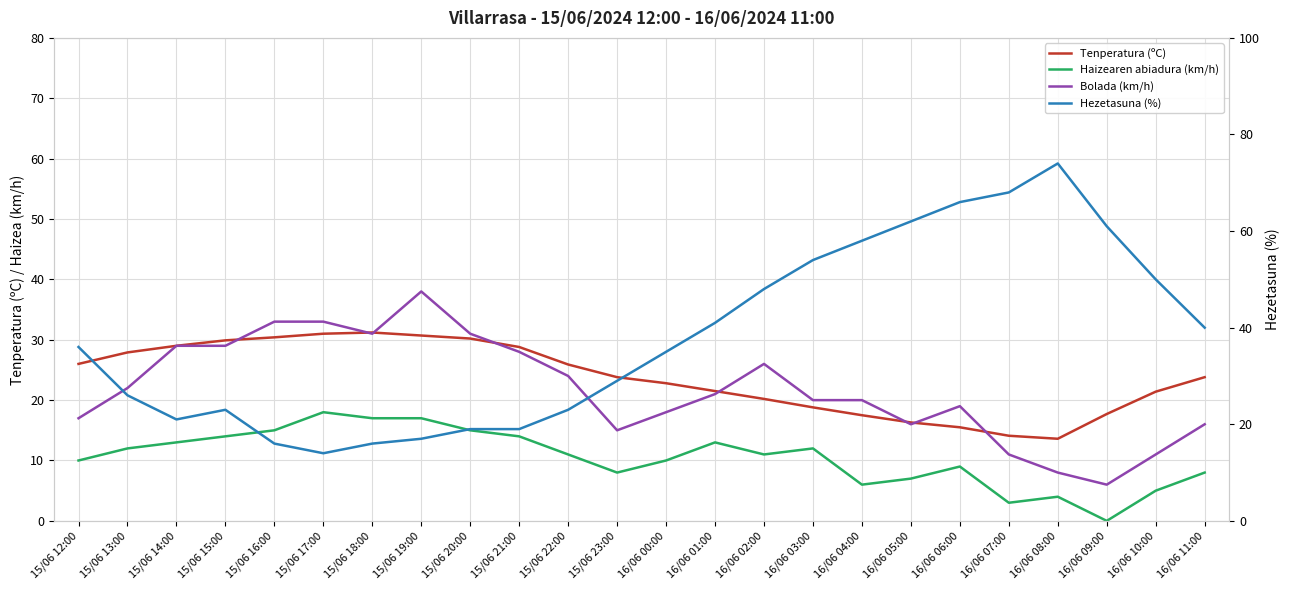

Is the value of Tenperatura (ºC) at 16/06 07:00 greater than the value of Hezetasuna (%) at 16/06 02:00?

No